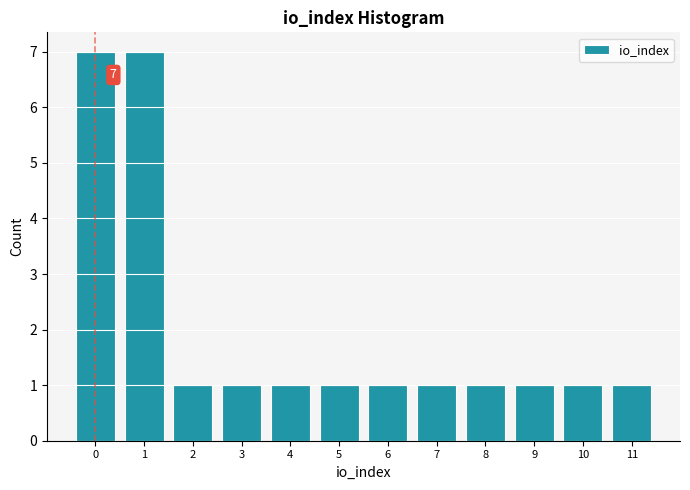

Reading left to right, transcribe all the data shown in this chart.

0=7	1=7	2=1	3=1	4=1	5=1	6=1	7=1	8=1	9=1	10=1	11=1